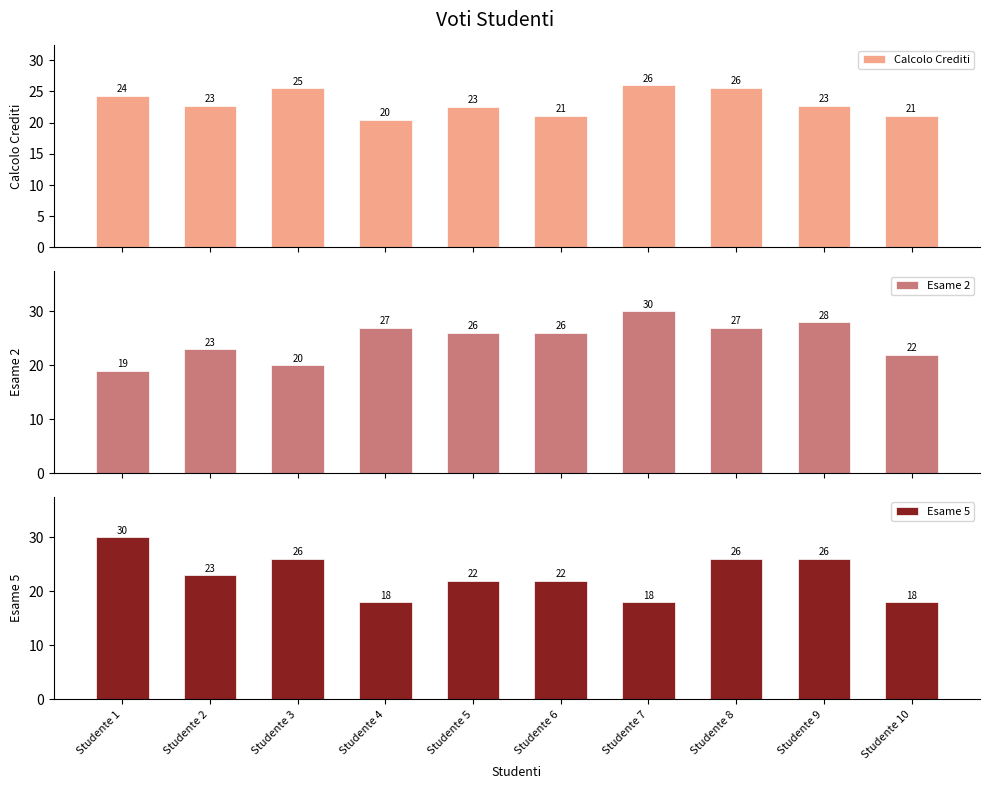

Is it true that Calcolo Crediti equals 20.5 at Studente 4?

True